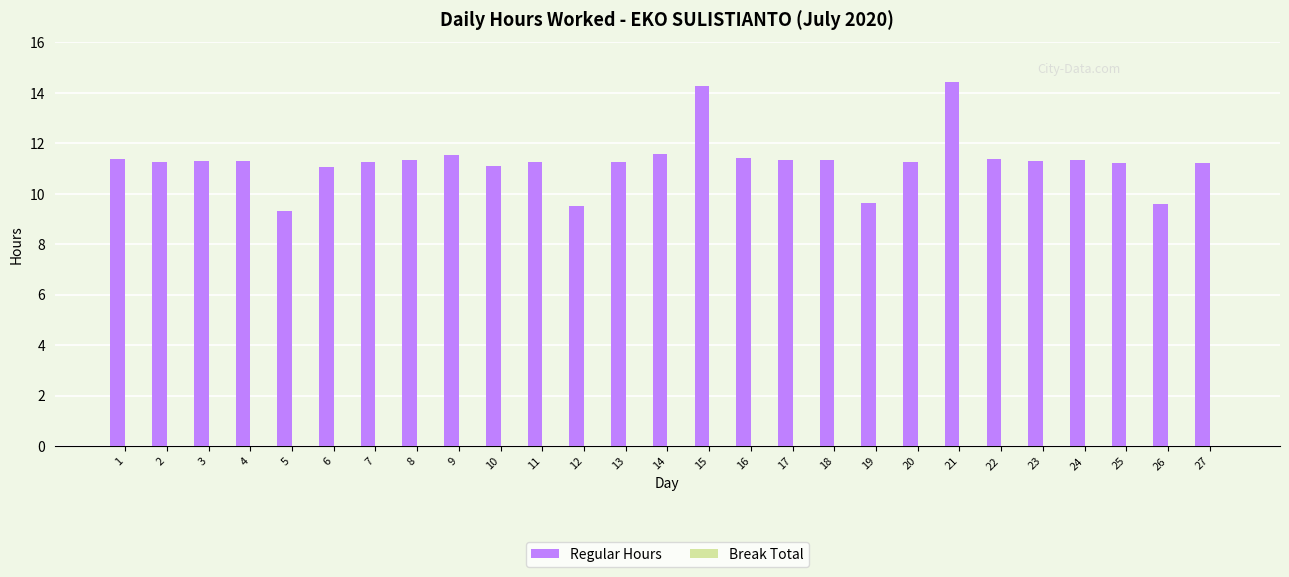

What is the ratio of the value at 9 to the value at 10?

1.0